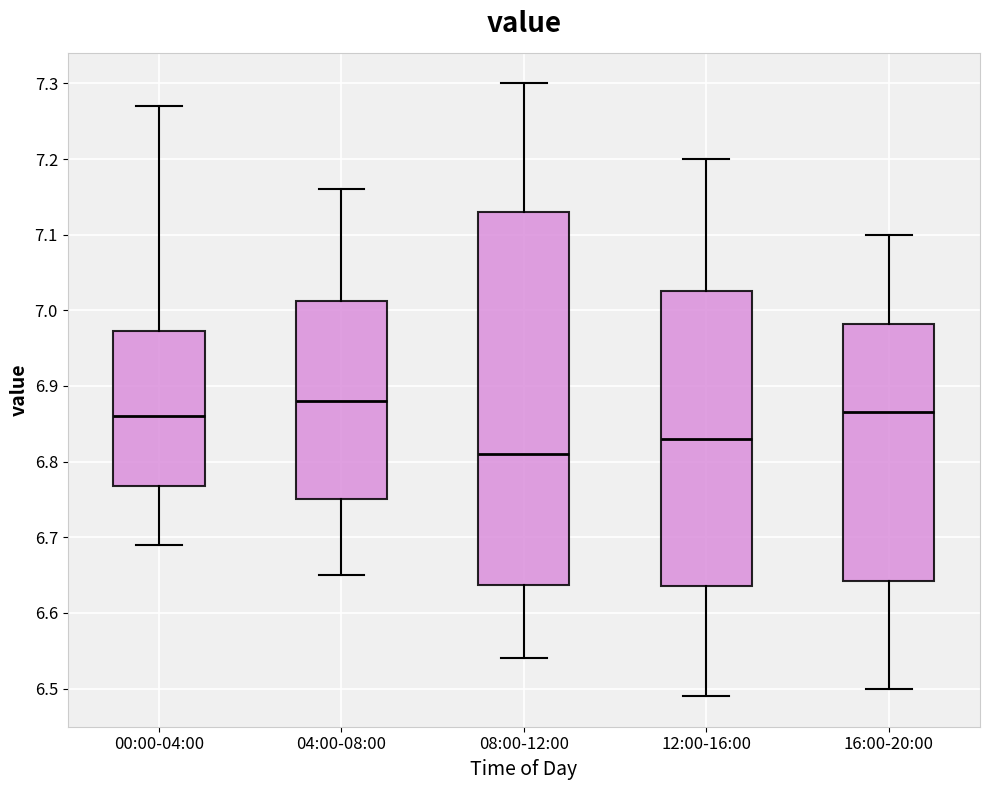

Reading left to right, transcribe this box plot: for each box, give where its median line is, the range the box spans, and where its two whiskers end, as read against the y-axis. The values are not printed on the chart, so give them approximately, as read against the axis.

00:00-04:00: median 6.86, box 6.77 to 6.97, whiskers 6.69 to 7.27
04:00-08:00: median 6.88, box 6.75 to 7.01, whiskers 6.65 to 7.16
08:00-12:00: median 6.81, box 6.64 to 7.13, whiskers 6.54 to 7.30
12:00-16:00: median 6.83, box 6.64 to 7.03, whiskers 6.49 to 7.20
16:00-20:00: median 6.87, box 6.64 to 6.98, whiskers 6.50 to 7.10